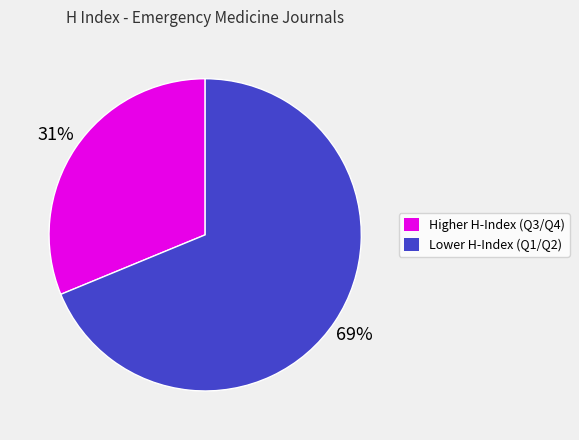

Is there any slice that represents more than half of the pie?

Yes